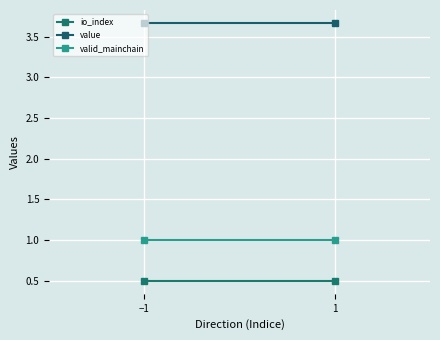

What is the label of the 2nd point from the left?

1